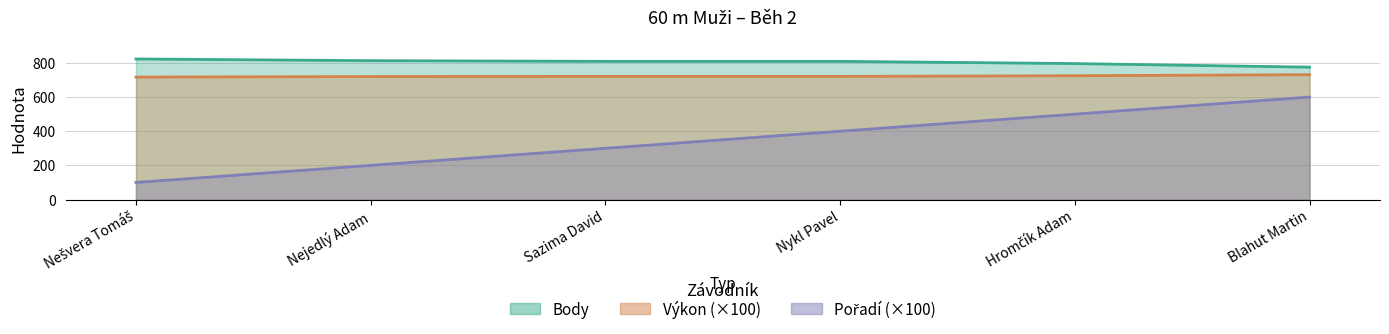

At which label does Pořadí first exceed 400?

Hromčík Adam